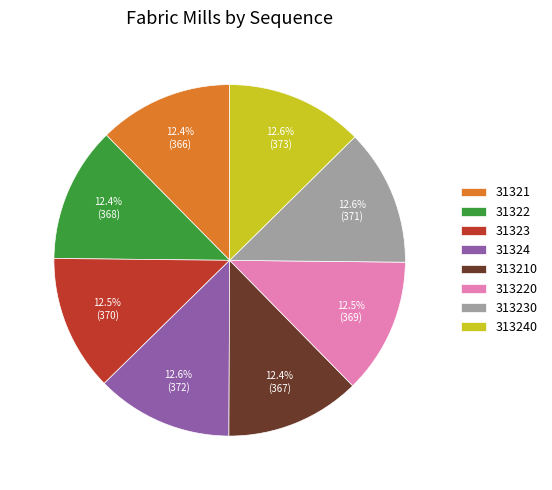

Combined, do 31324 and 31323 account for over 50%?

No